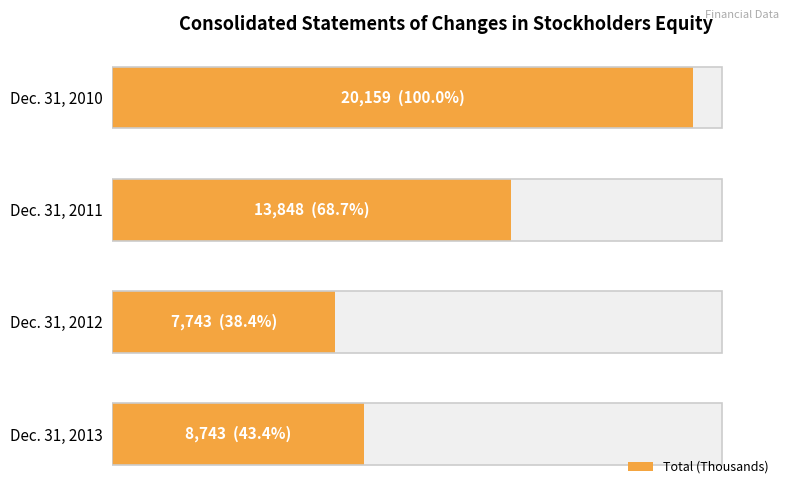

How many data points are above 13848?

1